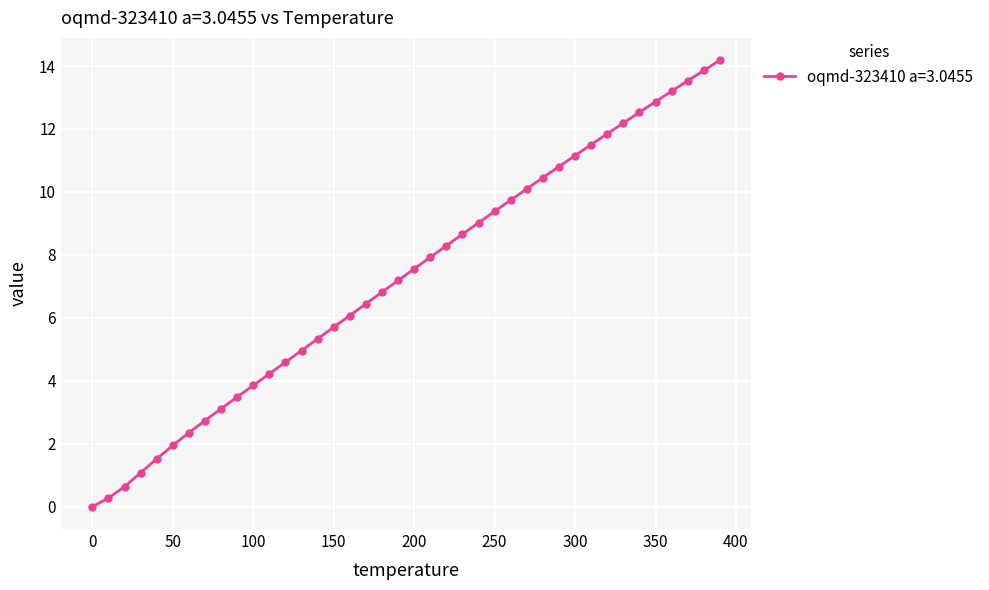

What is the maximum value shown in the chart?

14.2